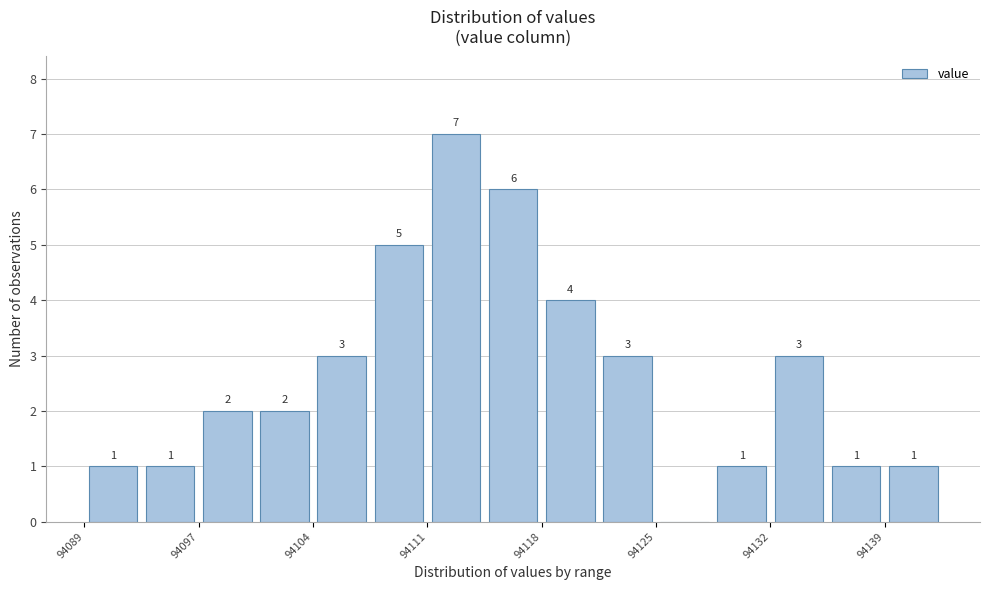

Read against the x-axis, roughly where is the centre of the tallest bar?

94113